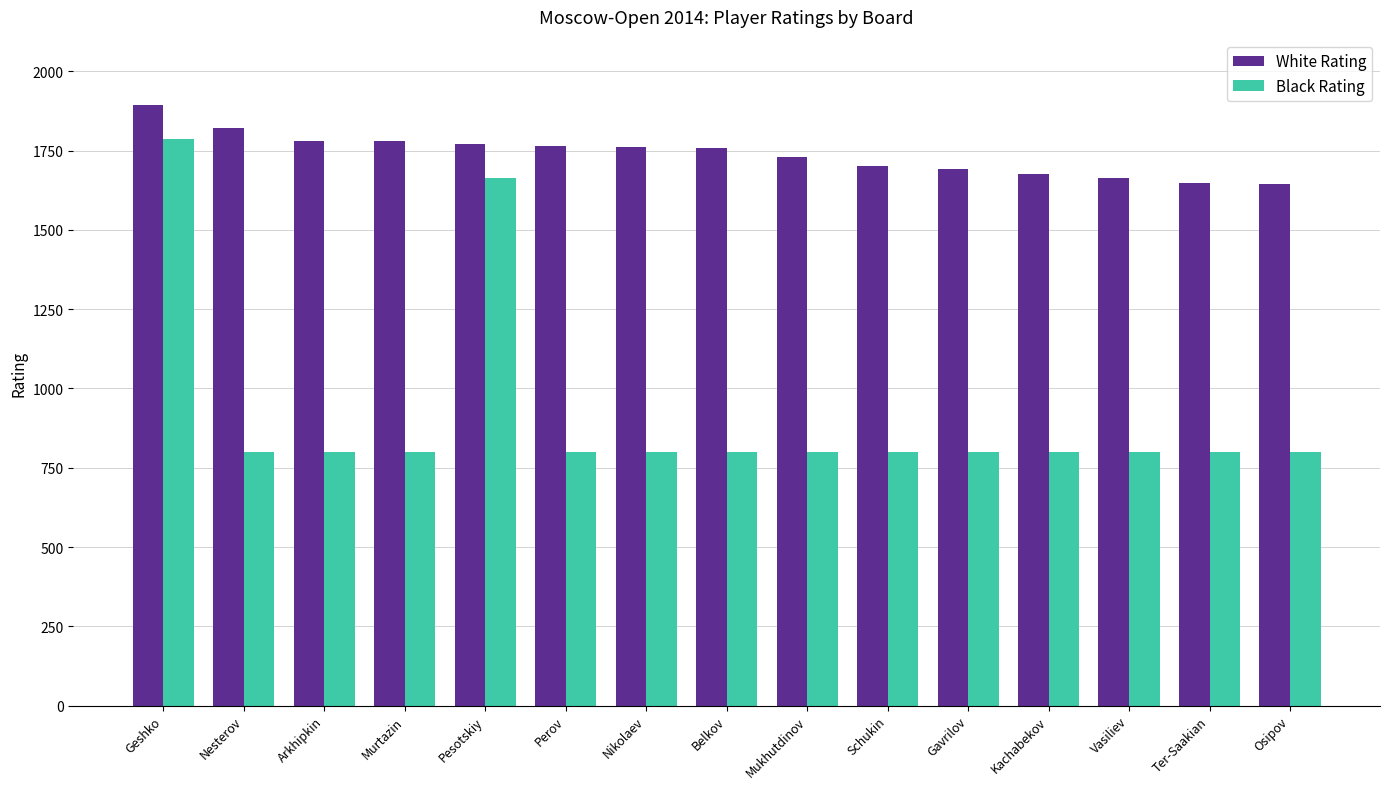

How many distinct data groups are displayed?

2